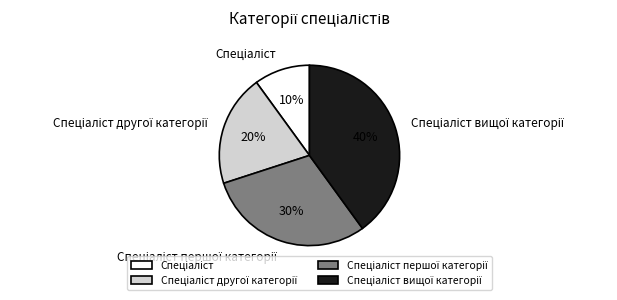

To the nearest percent, what is the difference between the largest and smallest slice percentages?

30%